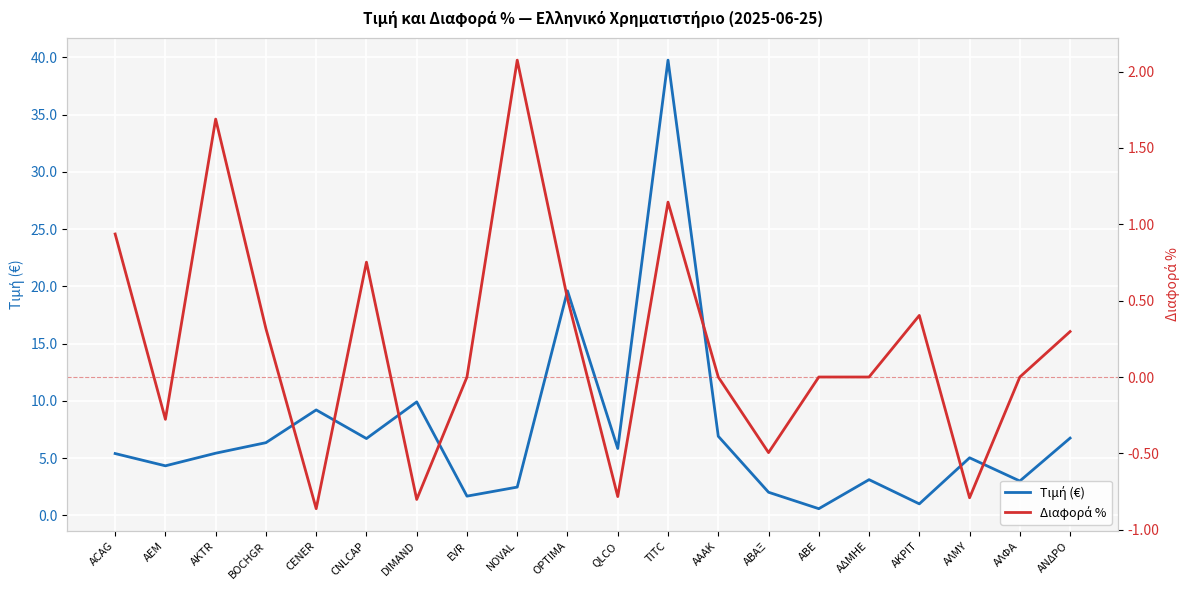

Reading left to right, transcribe all the data shown in this chart.

Τιμή (€): ACAG=5.4	AEM=4.3	AKTR=5.4	BOCHGR=6.3	CENER=9.2	CNLCAP=6.7	DIMAND=9.9	EVR=1.7	NOVAL=2.5	OPTIMA=19.6	QLCO=5.8	TITC=39.8	ΑΑΑΚ=6.9	ΑΒΑΞ=2.0	ΑΒΕ=0.6	ΑΔΜΗΕ=3.1	ΑΚΡΙΤ=1.0	ΑΛΜΥ=5.0	ΑΛΦΑ=3.0	ΑΝΔΡΟ=6.7
Διαφορά %: ACAG=0.9	AEM=-0.3	AKTR=1.7	BOCHGR=0.3	CENER=-0.9	CNLCAP=0.8	DIMAND=-0.8	EVR=0.0	NOVAL=2.1	OPTIMA=0.5	QLCO=-0.8	TITC=1.1	ΑΑΑΚ=0.0	ΑΒΑΞ=-0.5	ΑΒΕ=0.0	ΑΔΜΗΕ=0.0	ΑΚΡΙΤ=0.4	ΑΛΜΥ=-0.8	ΑΛΦΑ=0.0	ΑΝΔΡΟ=0.3